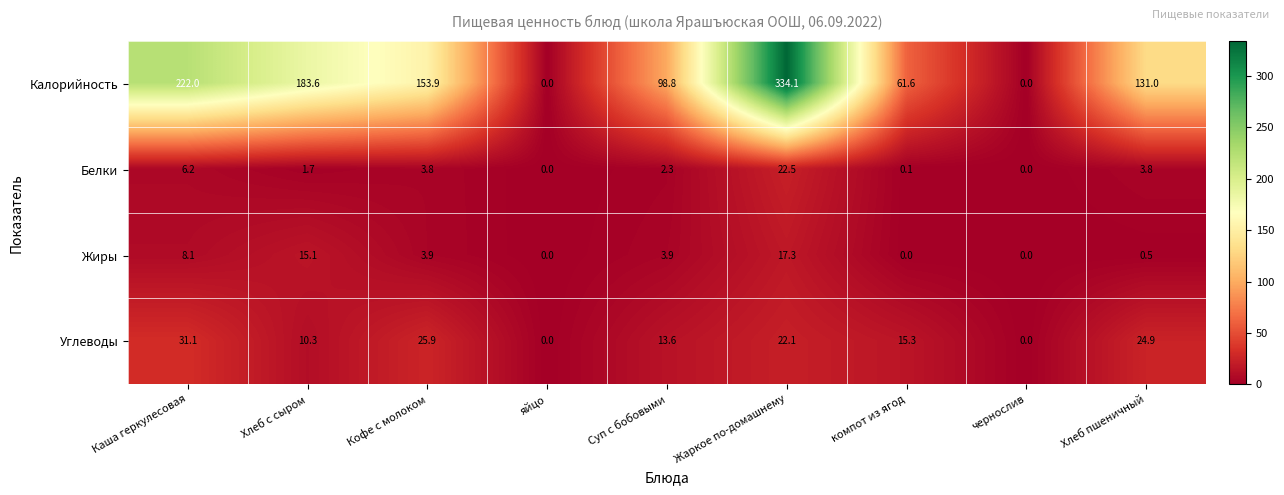

What is the maximum value for Углеводы?

31.1